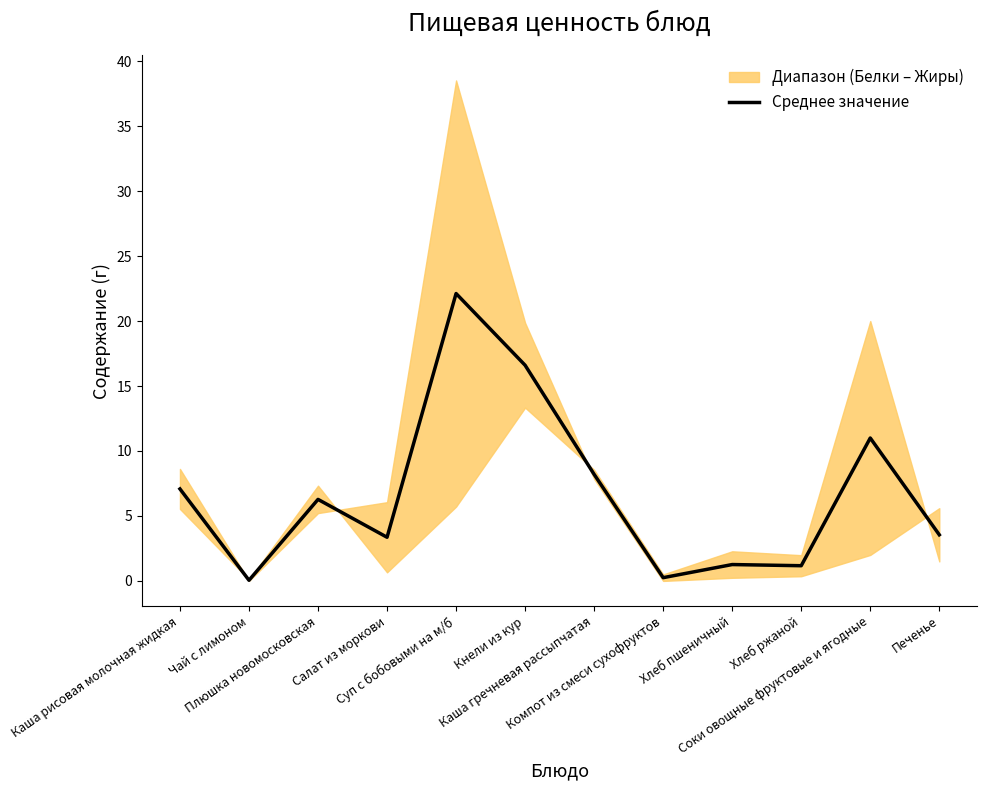

What is the maximum value shown in the chart?

22.1